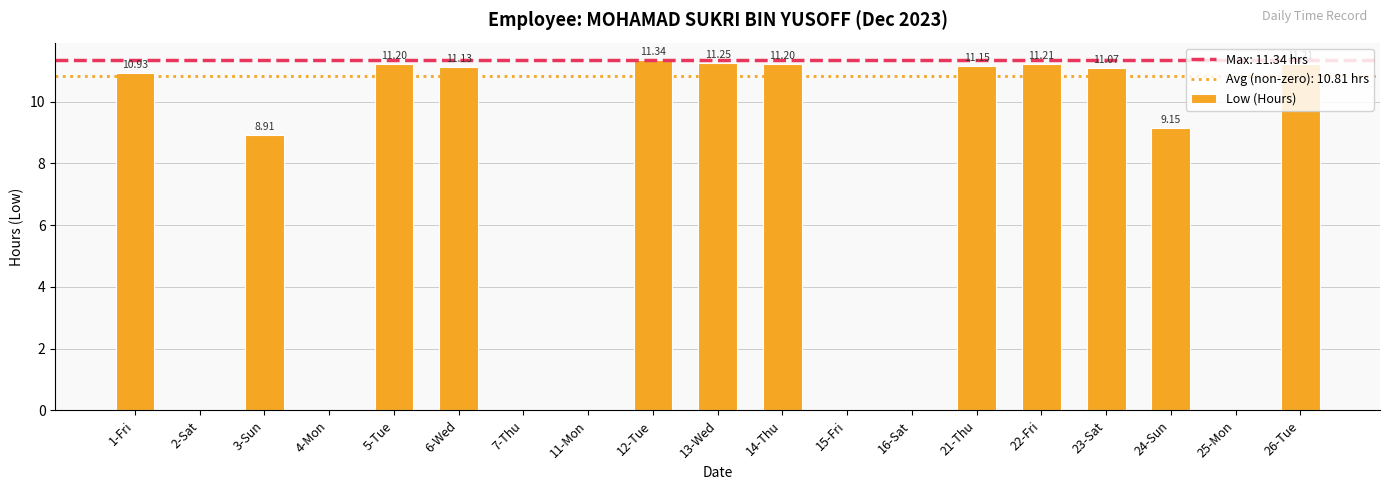

Is it true that the value at 16-Sat is 4.9?

False